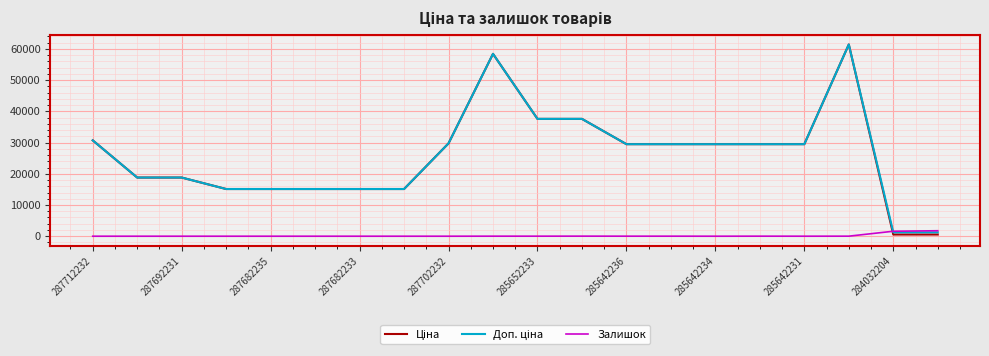

At which label is Доп. ціна closest to 31334?

287712232